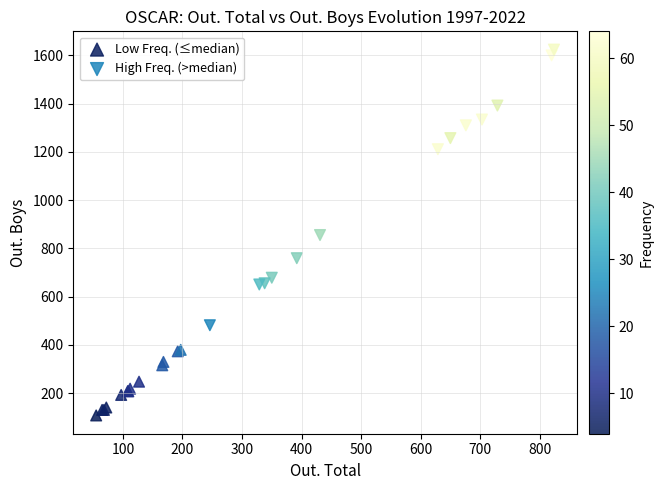

Which series contains the lowest Y value?

Low Freq. (≤median)